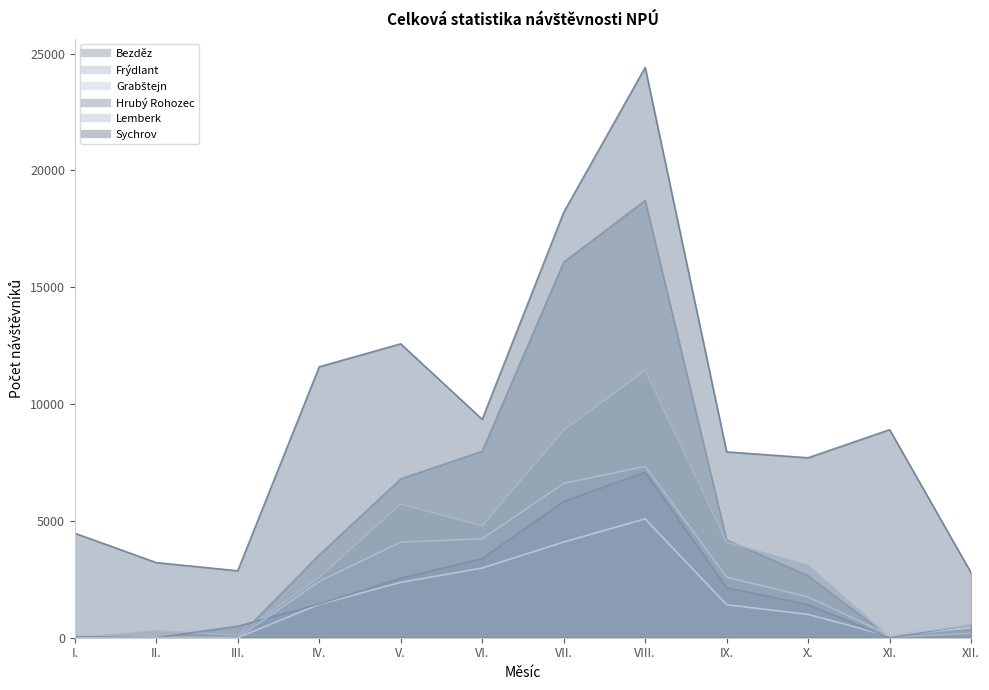

What is the label of the 7th point from the right?

VI.